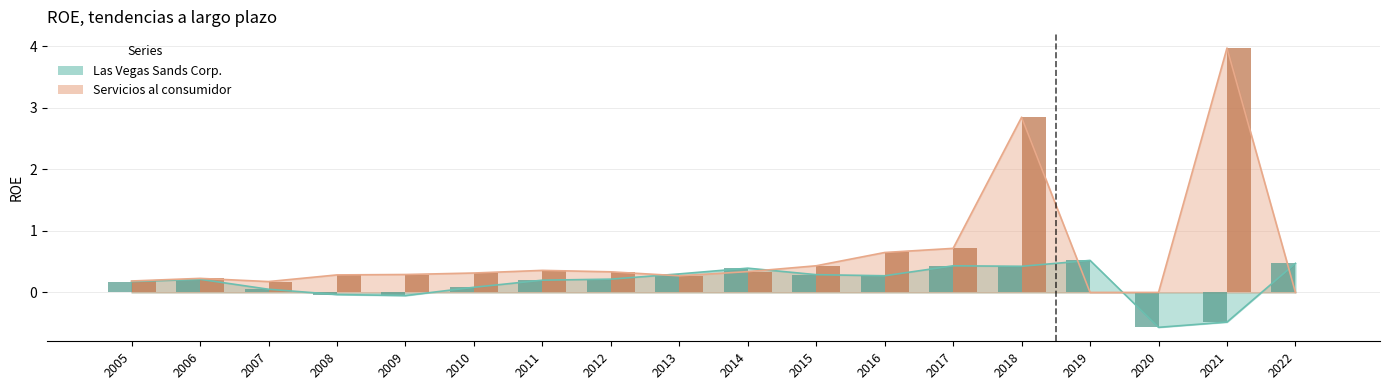

How many bars are there in total?

36